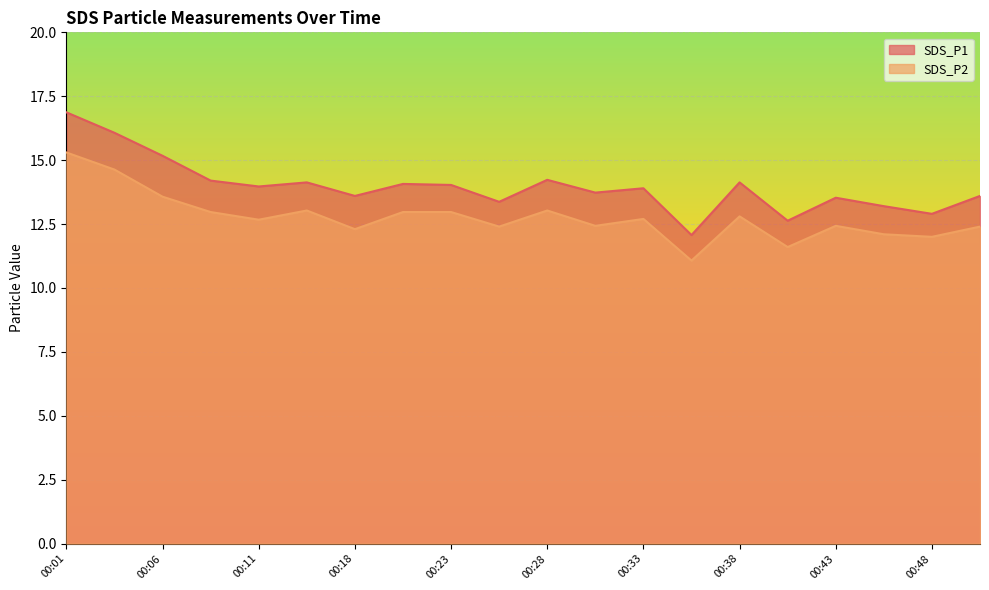

The SDS_P1 series shows 5.9 at 00:43. True or false?

False